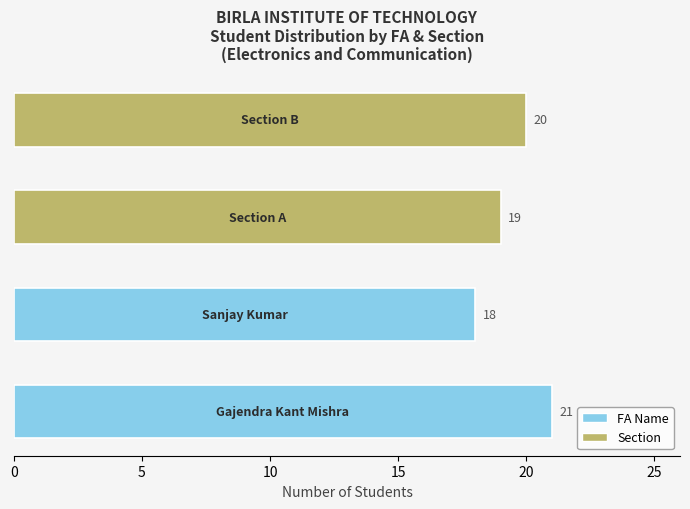

Reading bottom to top, list all the values displayed in this chart.

21	18	19	20